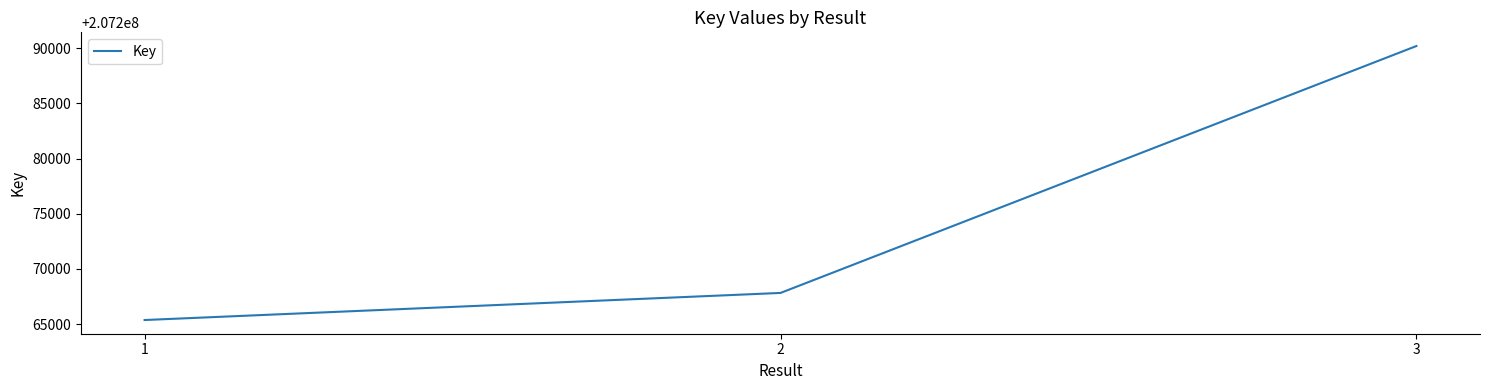

What is the sum of the values at 1 and 2?

414533205